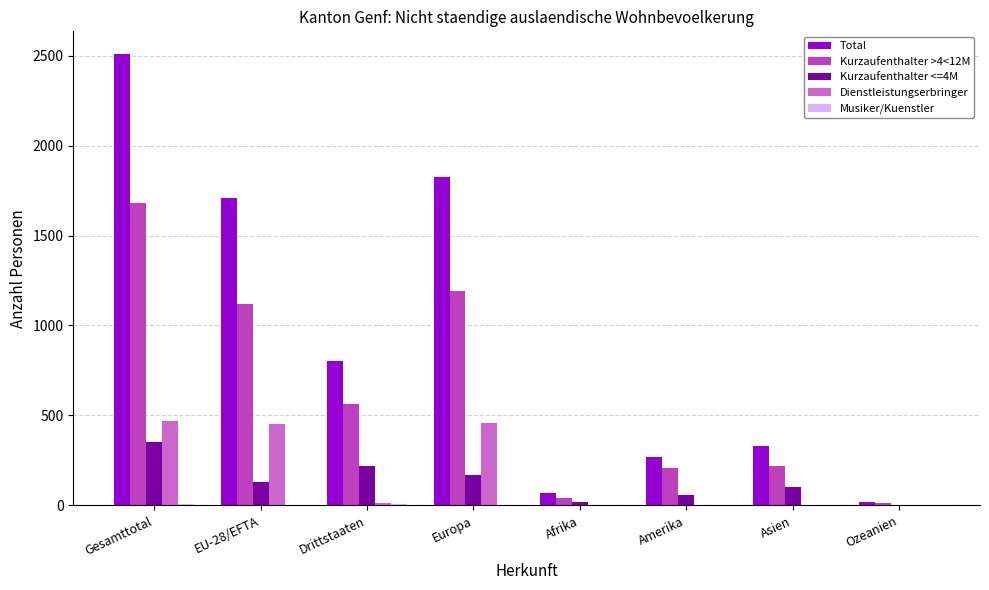

Which series has the largest total across all categories?

Total